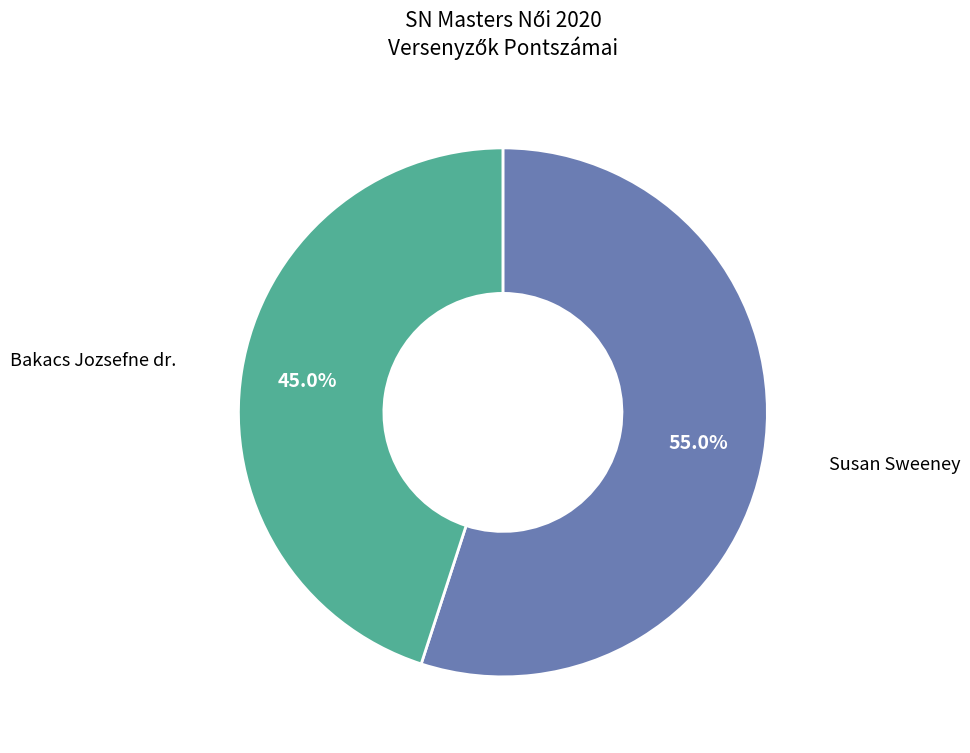

Rank the categories by value from lowest to highest.

Bakacs Jozsefne dr., Susan Sweeney